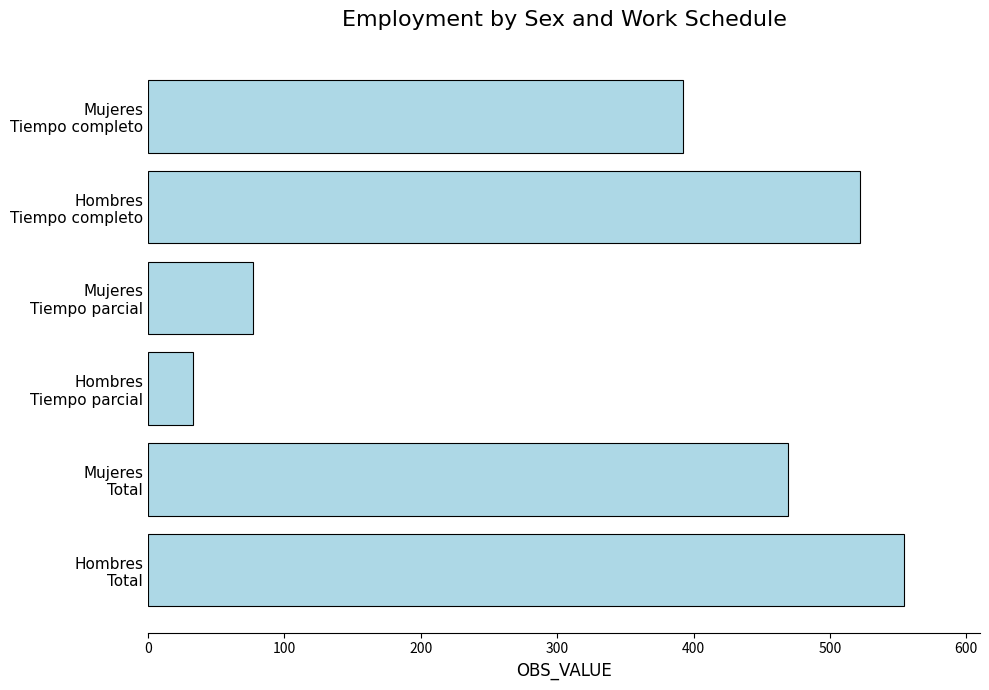

What is the difference between the maximum and second lowest values?

477.5